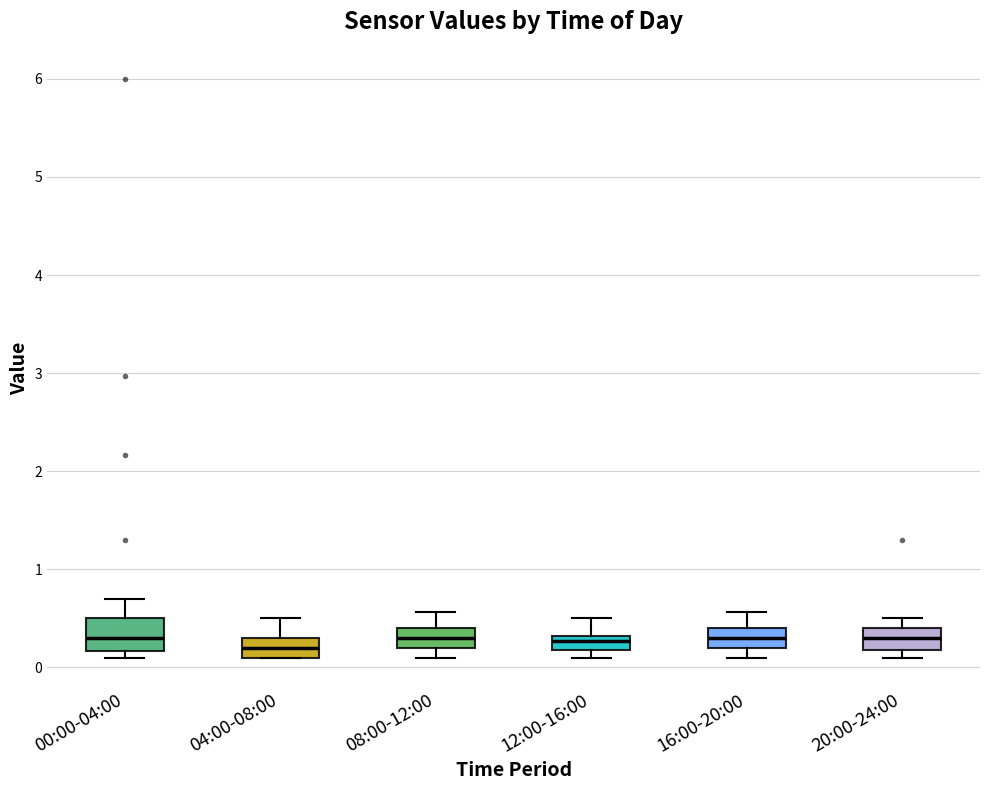

Which box is the tallest, from its lower edge to its upper edge?

00:00-04:00